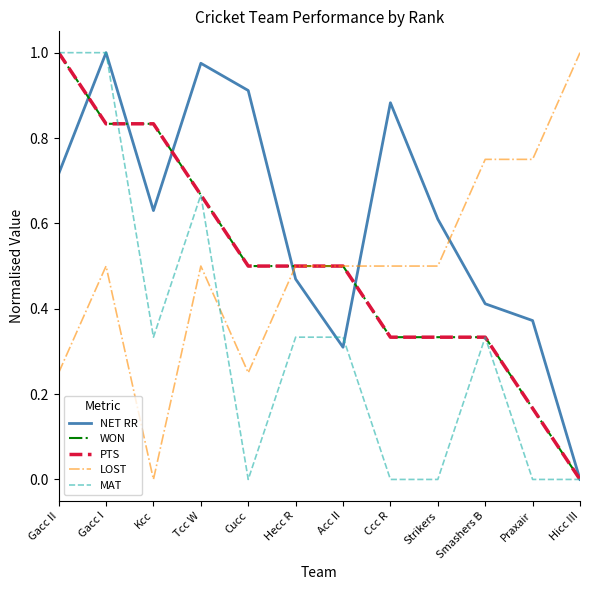

At which category does MAT reach its first local valley?

Kcc